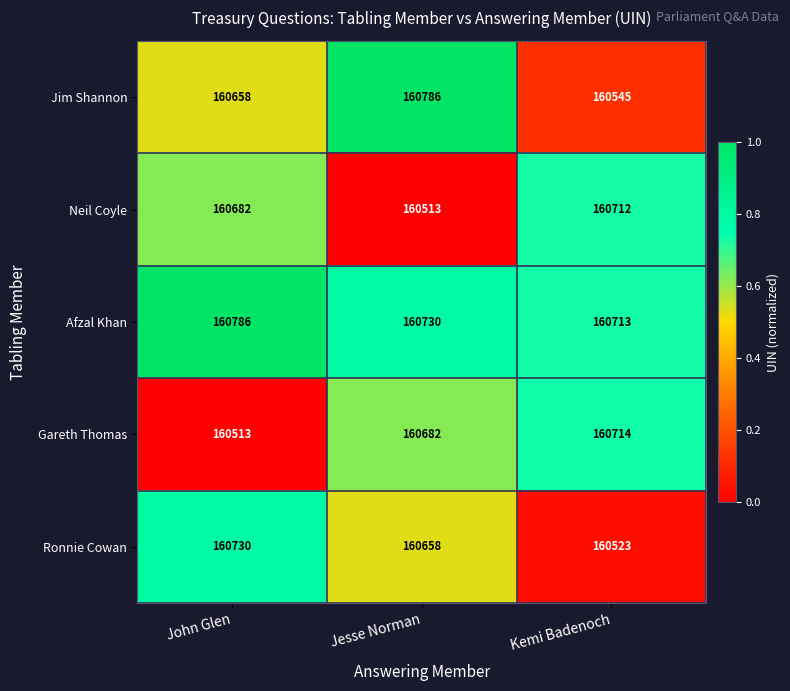

True or false: Gareth Thomas has a value of 68451 at Kemi Badenoch.

False